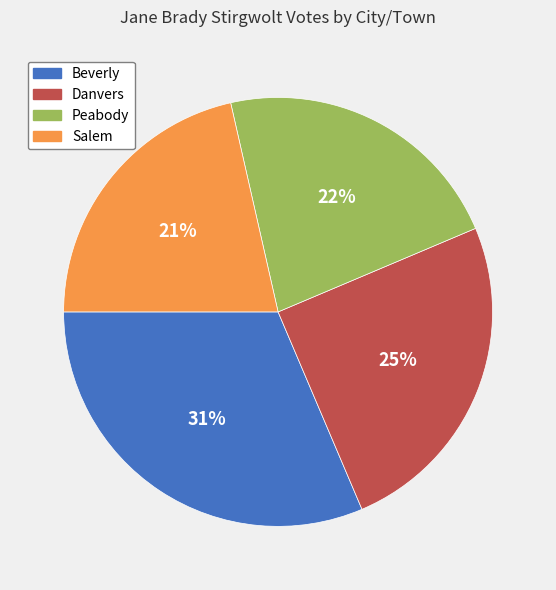

Is the sum of Danvers and Salem greater than half?

No